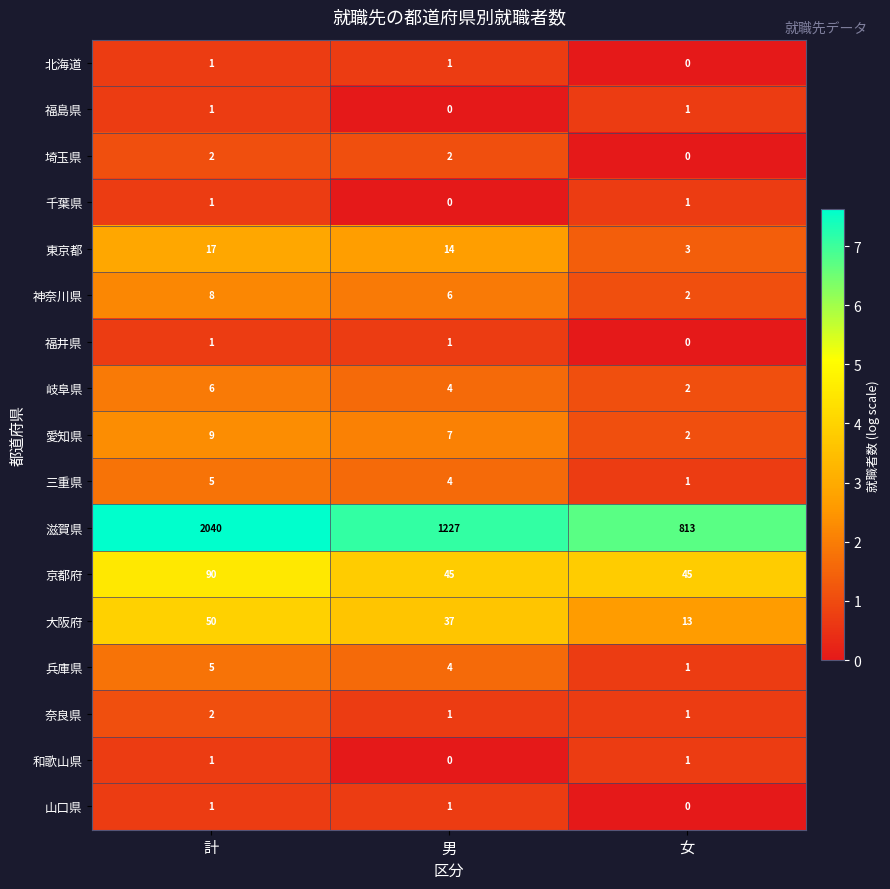

Where is 北海道 nearest to the value 0?

女